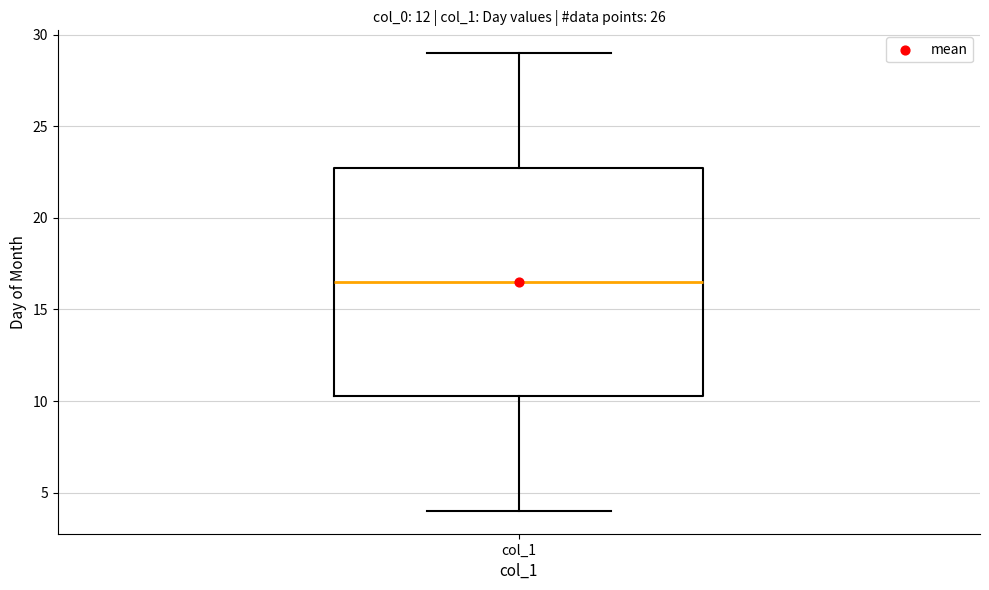

Where does the upper whisker of the box for col_1 end on the y-axis? The values are not printed on the chart, so give them approximately, as read against the axis.

29.0